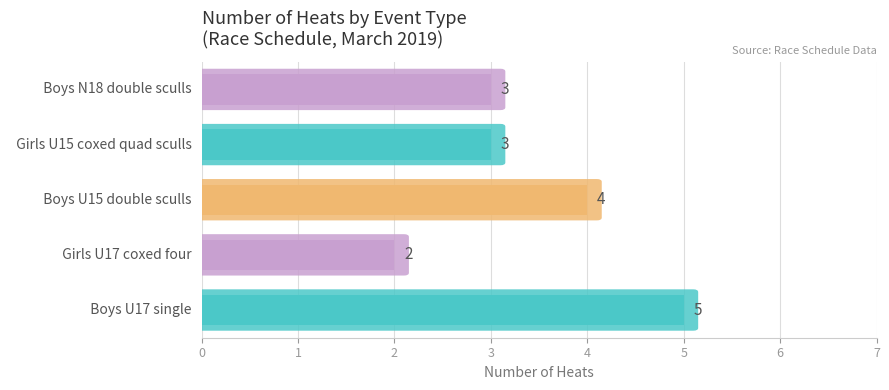

Which has a higher value,   Boys N18 double sculls or   Boys U17 single?

  Boys U17 single